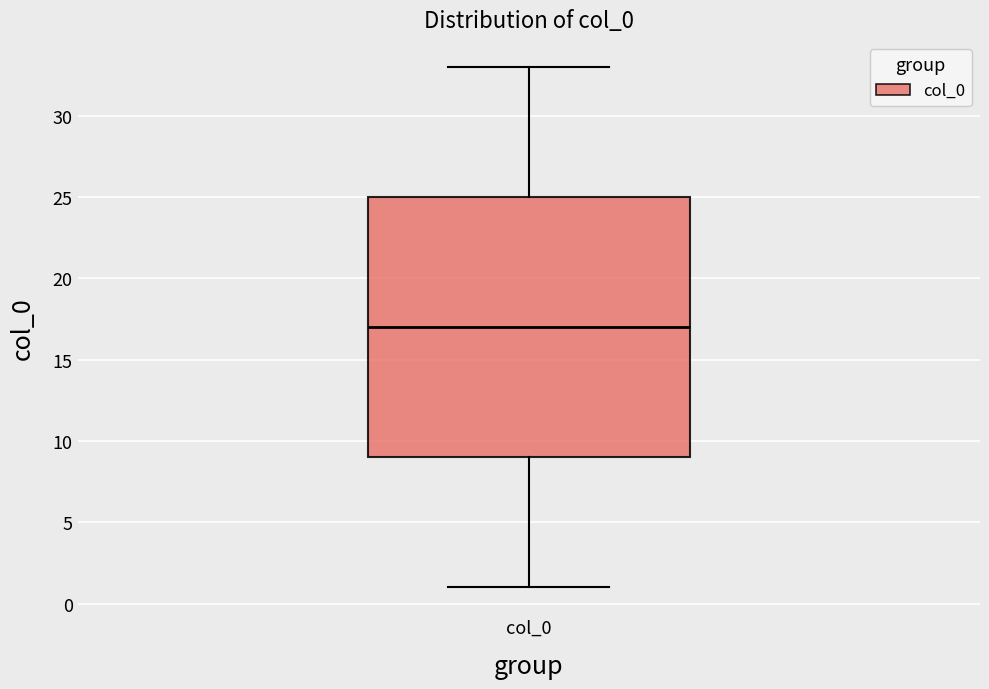

Where is the lower edge of the box for col_0 on the y-axis? The values are not printed on the chart, so give them approximately, as read against the axis.

9